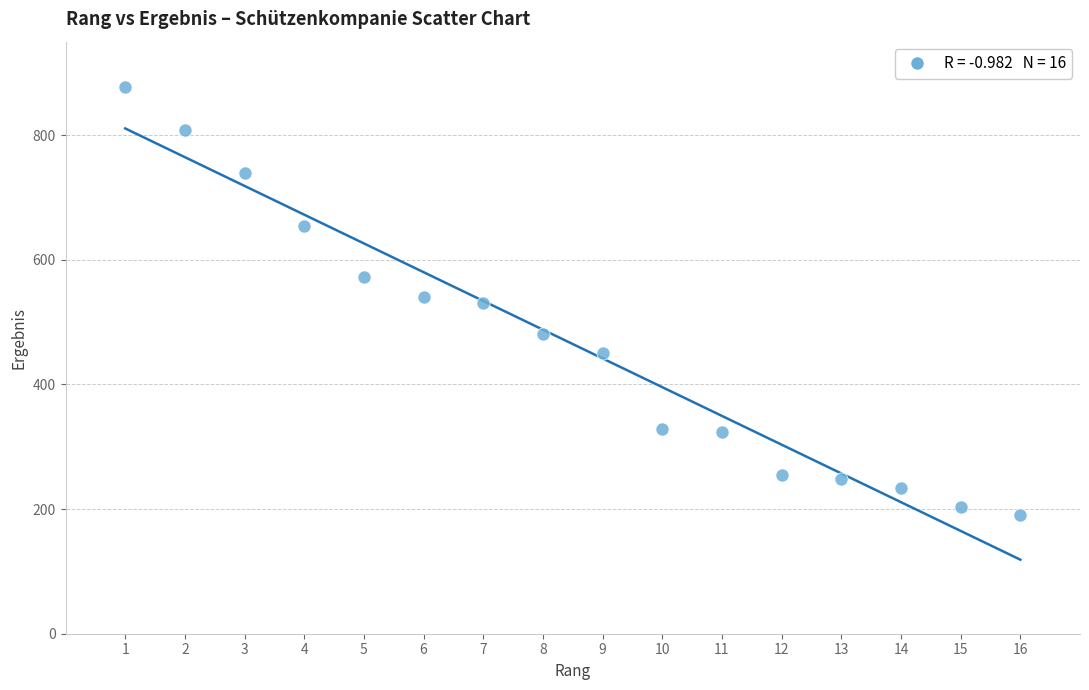

What is the range of Y values (max minus min)?

687